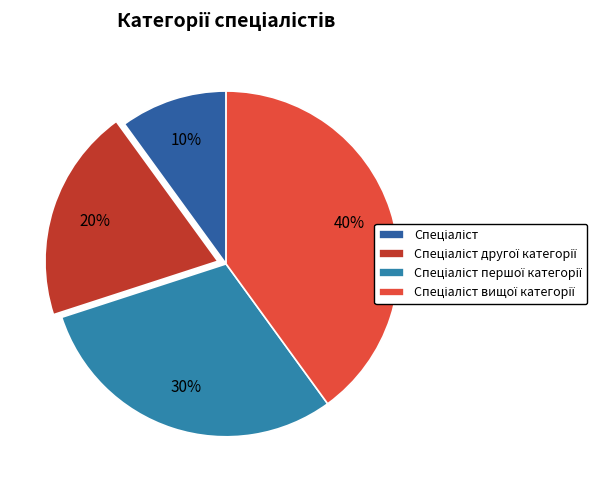

Does any single category account for the majority?

No